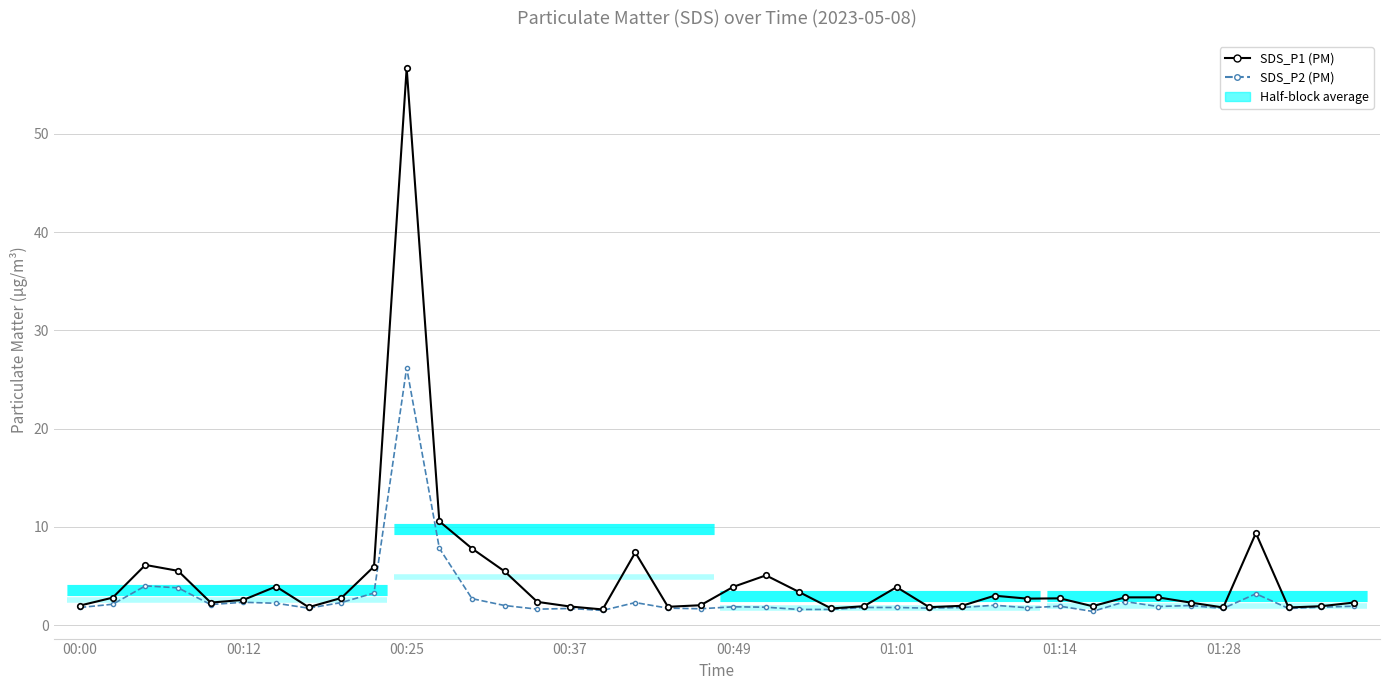

What is the highest value of the SDS_P2 (PM) series?

26.2